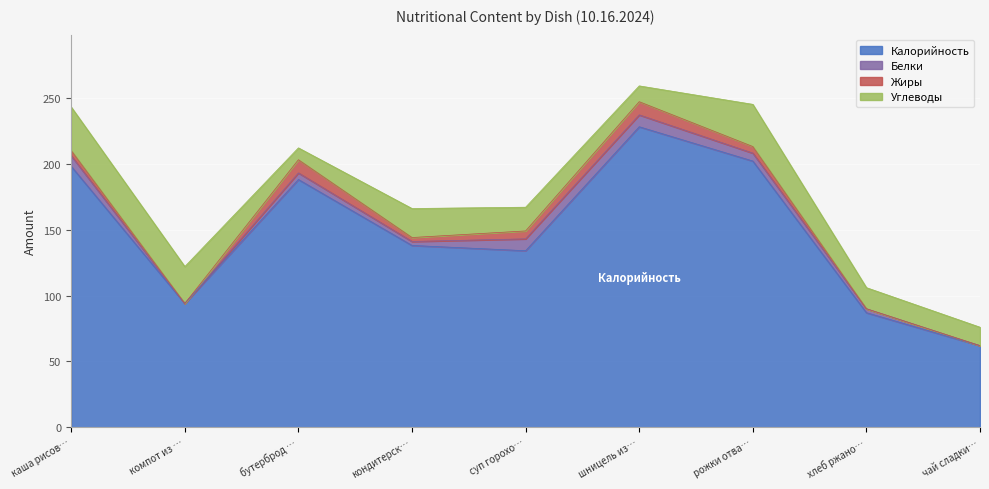

The value of Калорийность at чай сладкий с лимоном is 62. True or false?

True